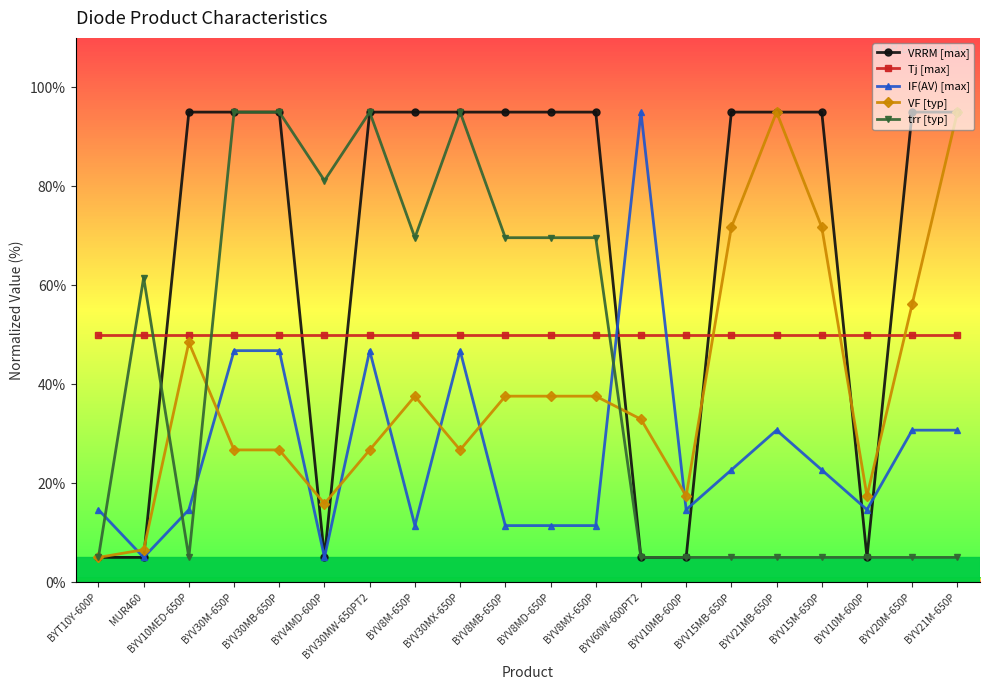

True or false: Tj [max] has a value of 50.0 at MUR460.

True